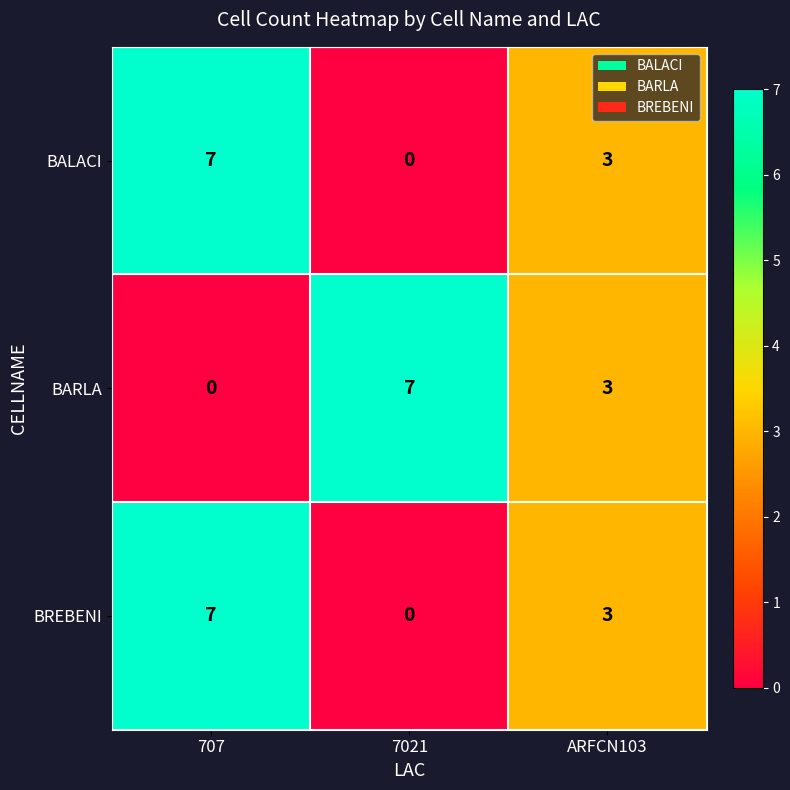

Reading left to right, extract all data points from this chart.

BALACI: 707=7	7021=0	ARFCN103=3
BARLA: 707=0	7021=7	ARFCN103=3
BREBENI: 707=7	7021=0	ARFCN103=3